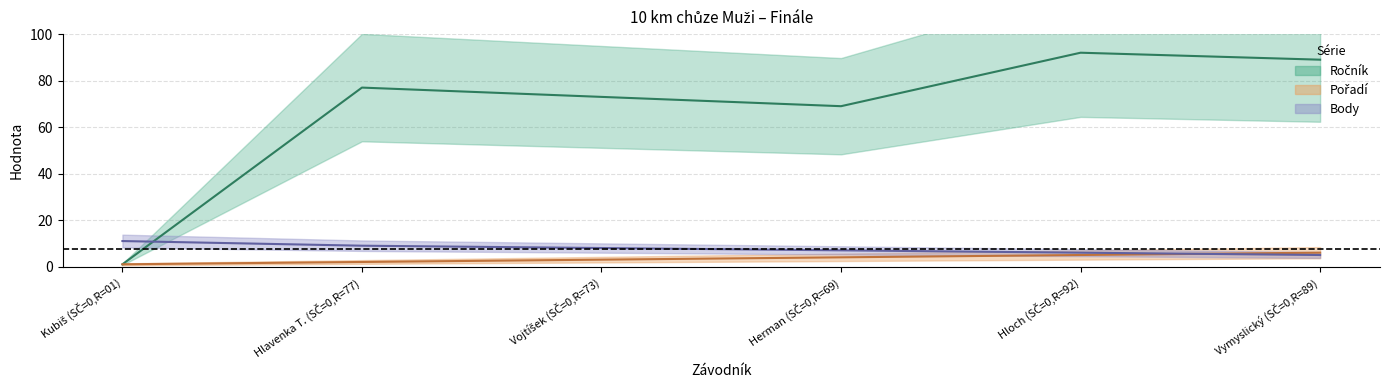

Reading left to right, extract all data points from this chart.

Ročník: 1	77	73	69	92	89
Pořadí: 1	2	3	4	5	6
Body: 11	9	8	7	6	5